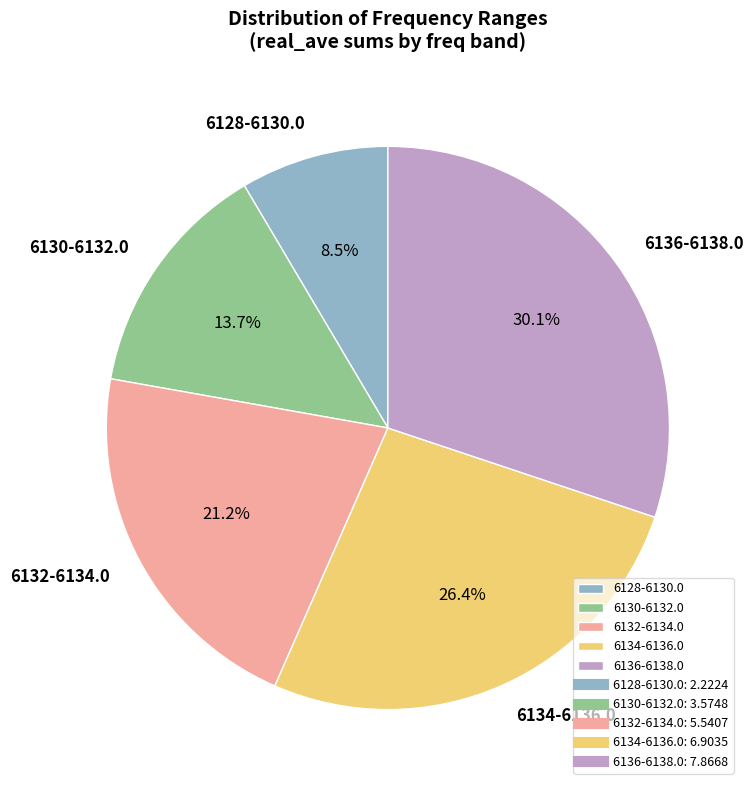

Count the number of slices in the pie.

5